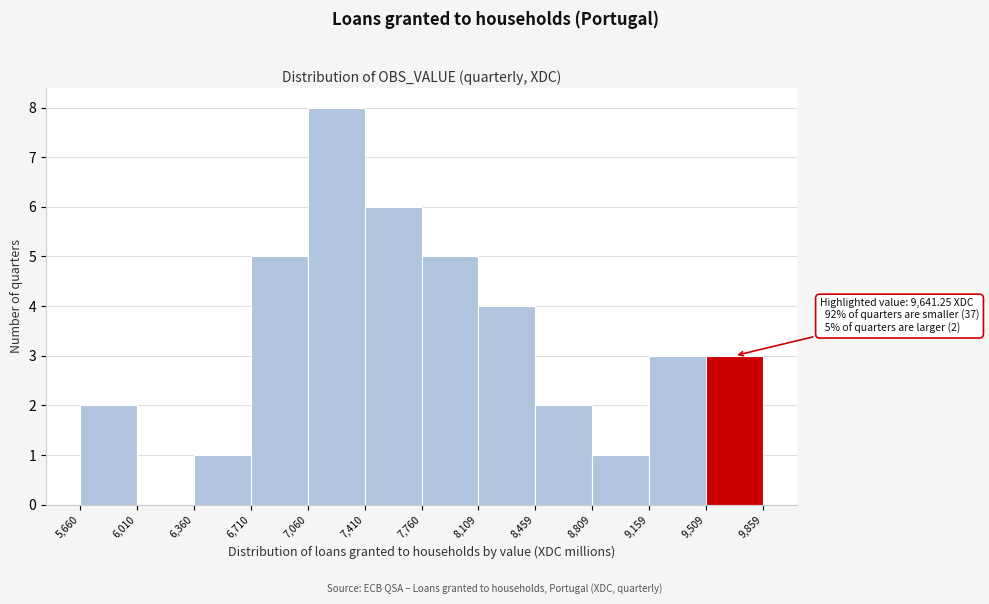

Over which range of the x-axis is the bar tallest?

7,060 to 7,410